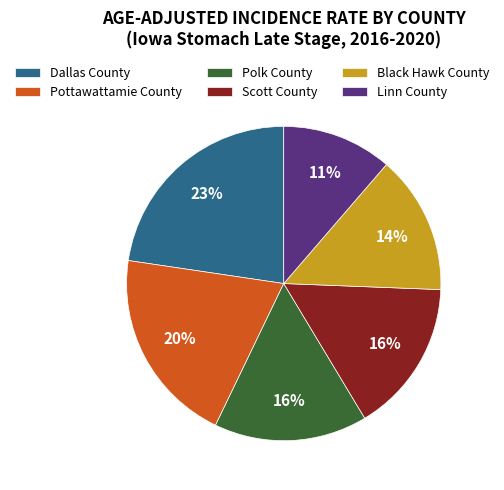

True or false: Scott County accounts for 16% of the total.

True